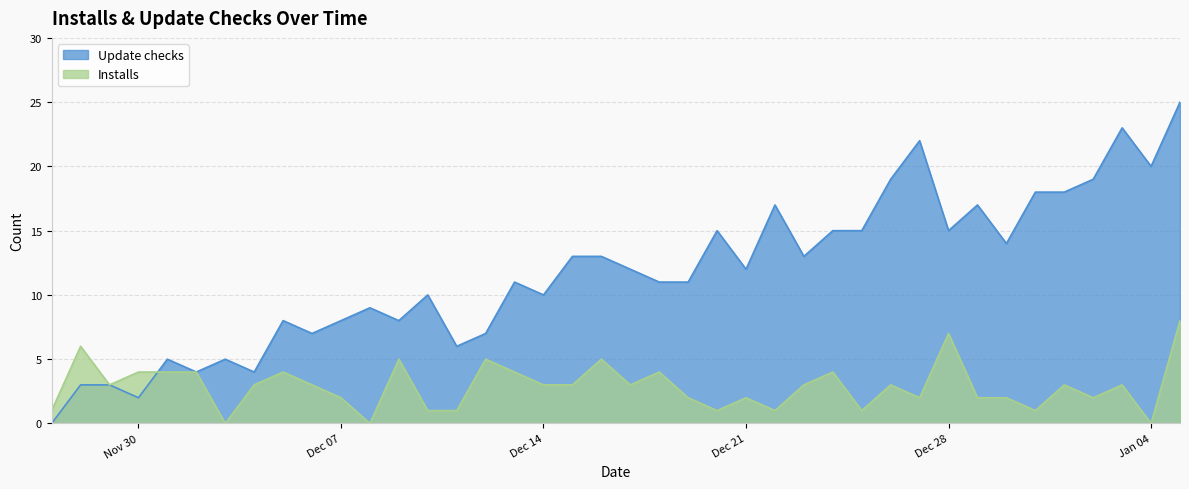

Which category has the highest value across all series?

2022-01-05